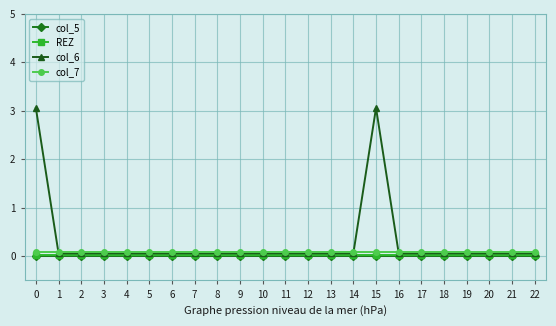

True or false: col_5 and REZ cross at least once.

False